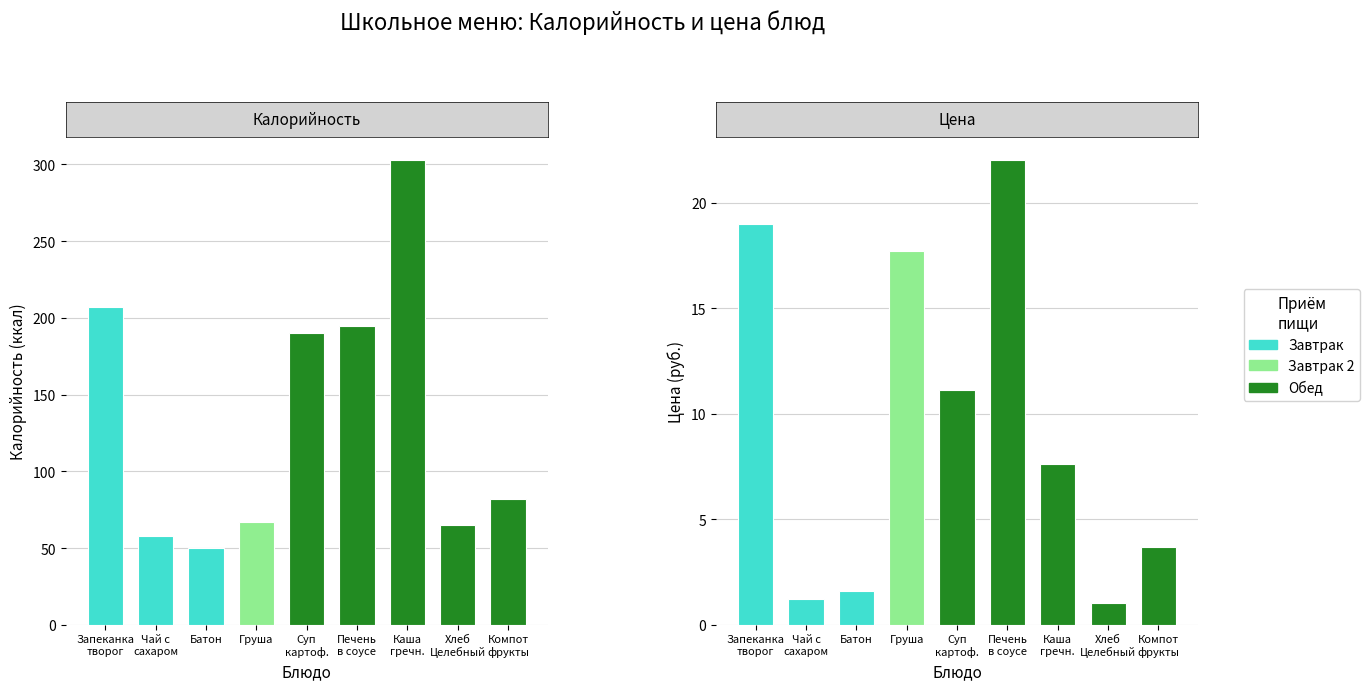

How many bars are there in total?

18